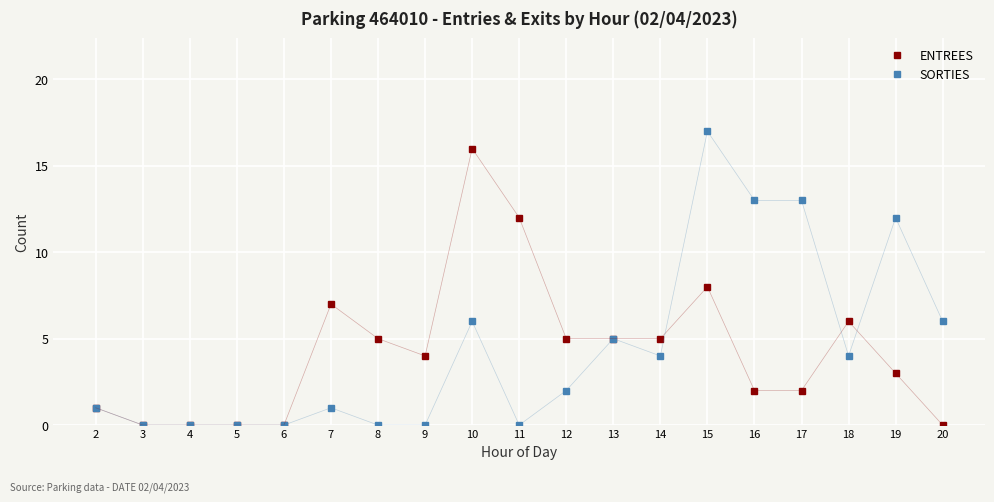

What is the greatest value displayed?

17